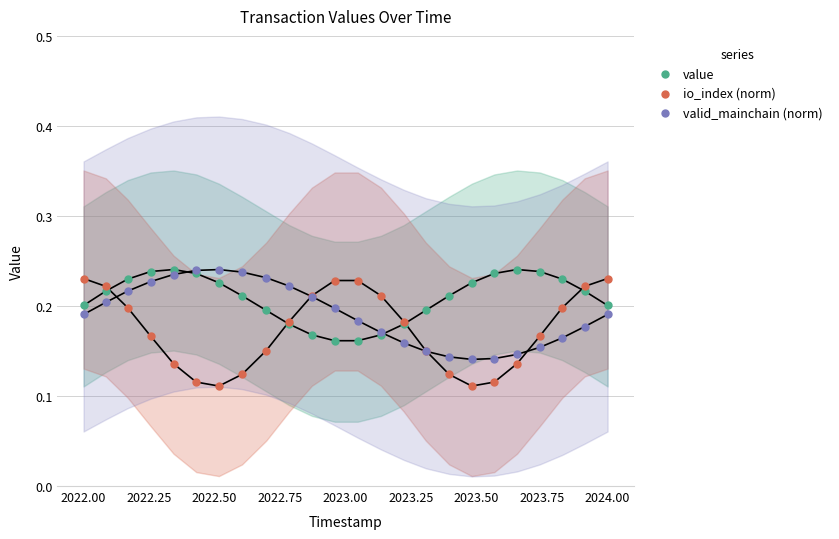

What is the X range (max minus min) for the scatter plot?

2.0